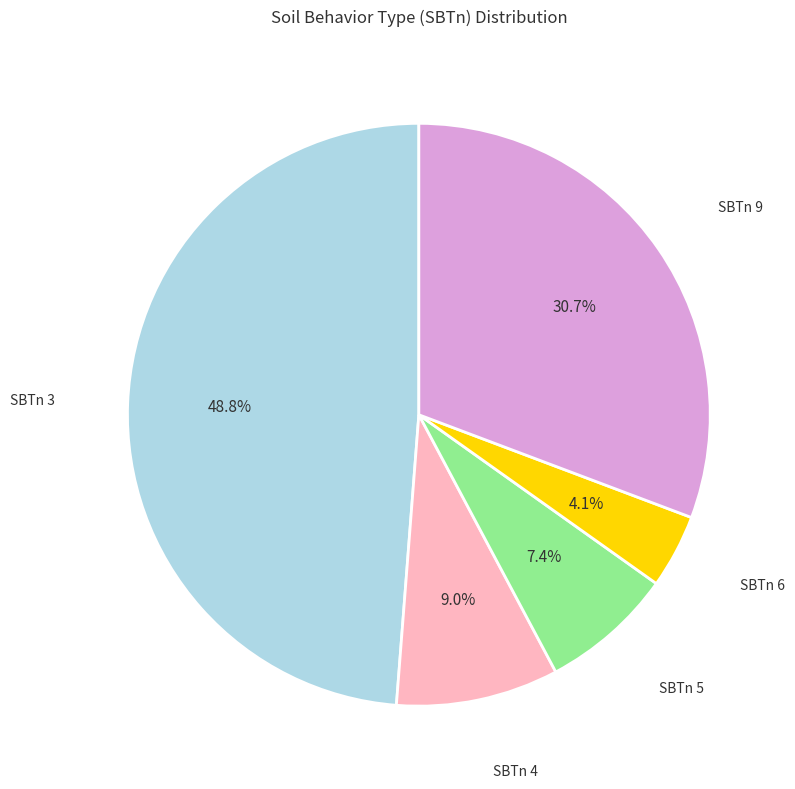

Is there a majority slice in this chart?

No